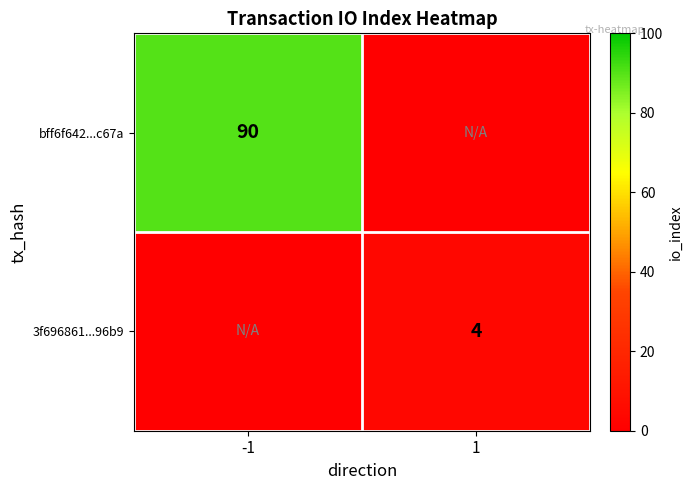

At how many categories does at least one series exceed 88?

1